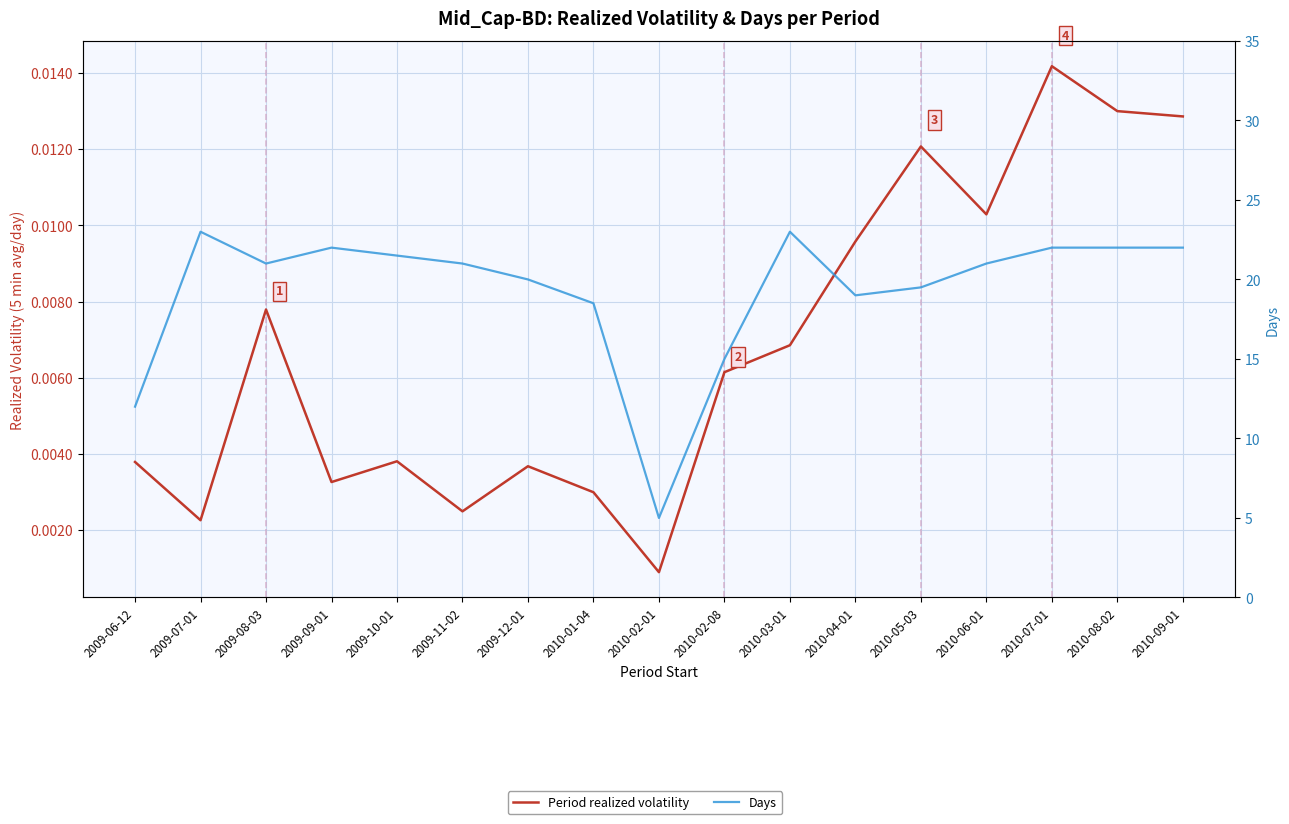

What is the label of the 1st point from the left?

2009-06-12